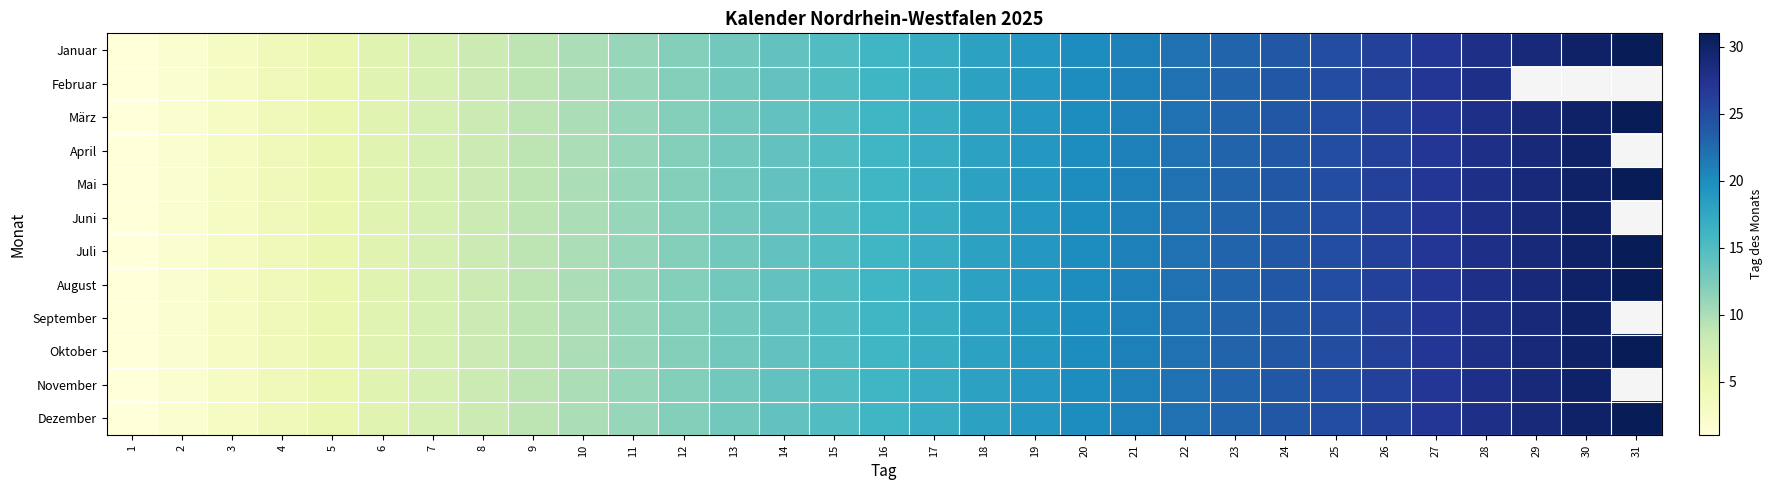

List the series in order of their peak value, lowest first.

Februar, April, Juni, September, November, Januar, März, Mai, Juli, August, Oktober, Dezember